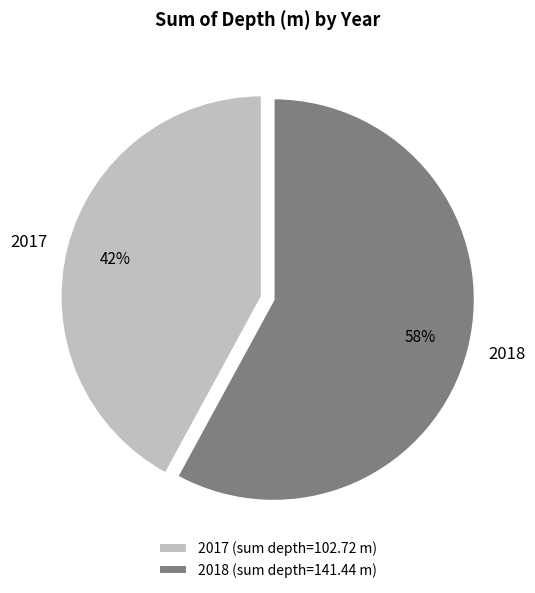

To the nearest percent, what is the difference between the 2018 and 2017 slice percentages?

16%